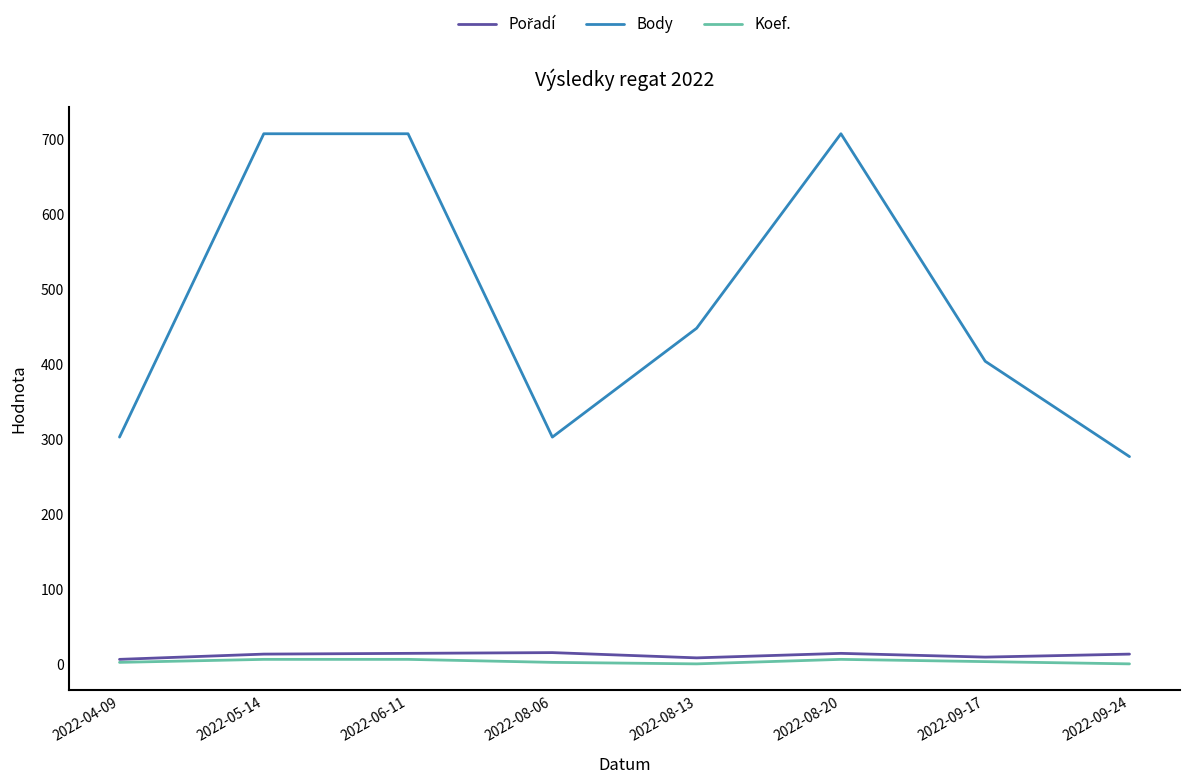

True or false: Body and Koef. cross at least once.

False